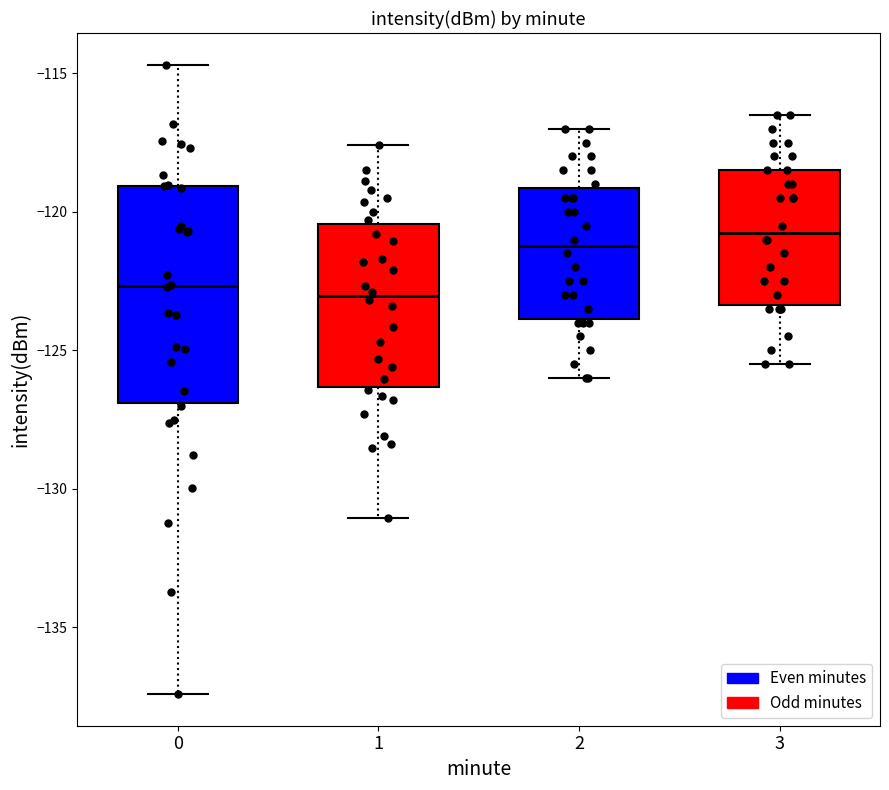

Reading left to right, read every box against the y-axis: the position of its median line, the range the box covers, and the ends of its whiskers. The values are not printed on the chart, so give them approximately, as read against the axis.

0: median -122.5, box -127.0 to -119.0, whiskers -137.5 to -114.5
1: median -123.0, box -126.5 to -120.5, whiskers -131.0 to -117.5
2: median -121.0, box -124.0 to -119.0, whiskers -126.0 to -117.0
3: median -120.5, box -123.5 to -118.5, whiskers -125.5 to -116.5